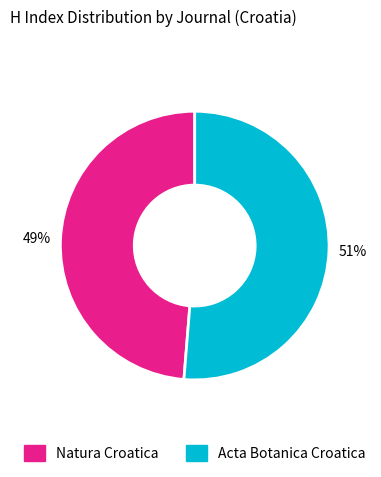

How many segments does this pie chart have?

2